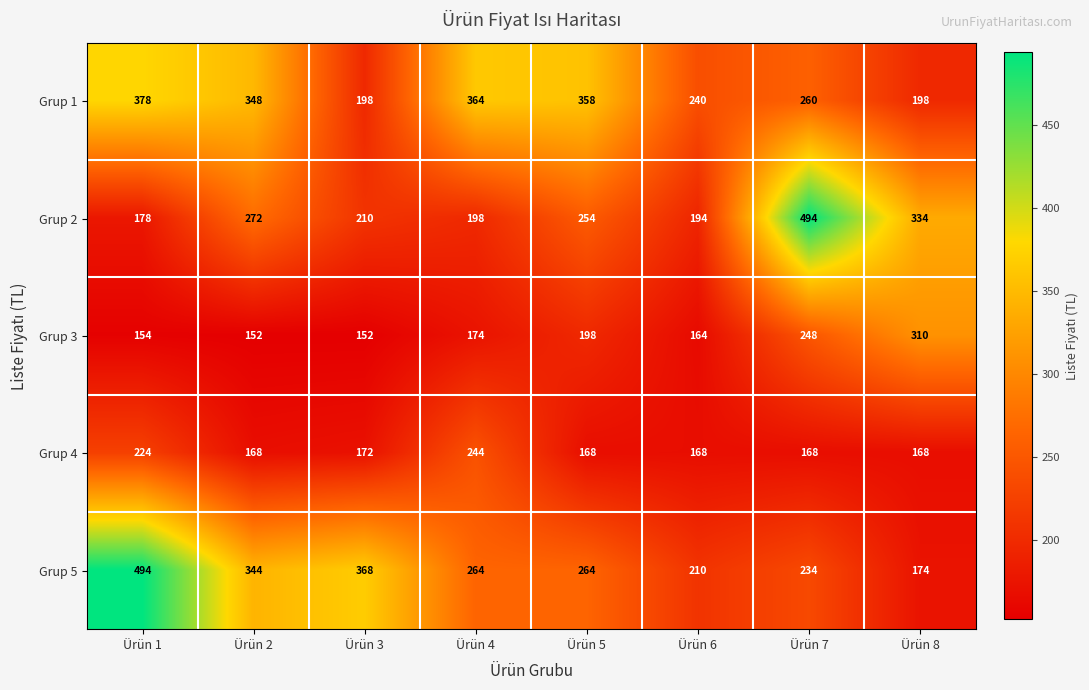

What is the total value across all series at Ürün 3?

1100